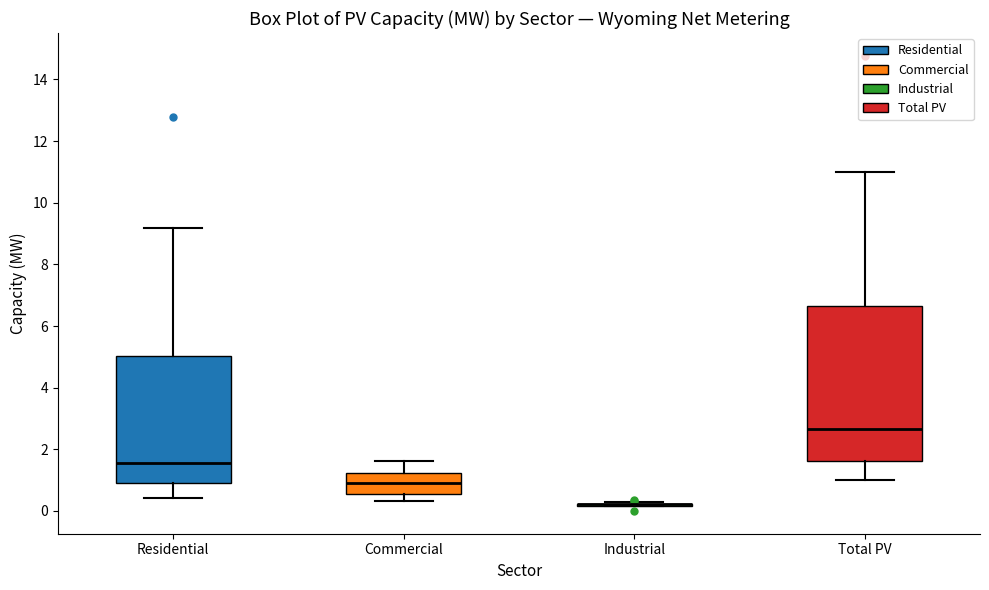

Which box is the tallest, from its lower edge to its upper edge?

Total PV